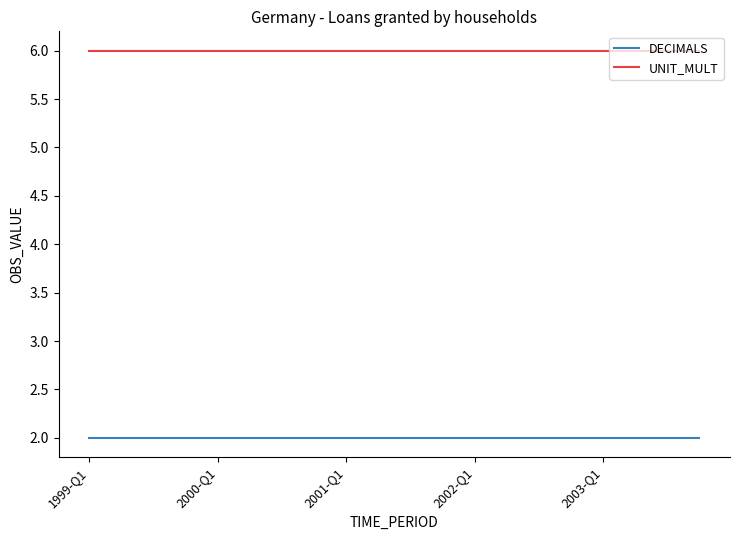

Which series has the largest total across all categories?

UNIT_MULT